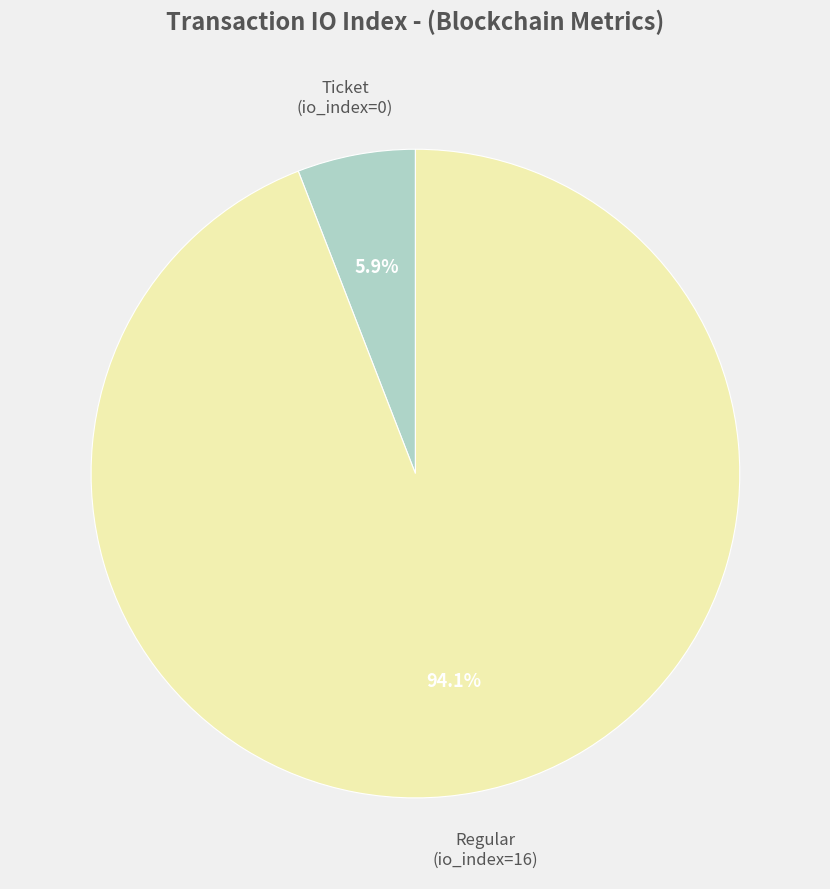

Is the sum of Ticket (io_index=0) and Regular (io_index=16) greater than half?

Yes